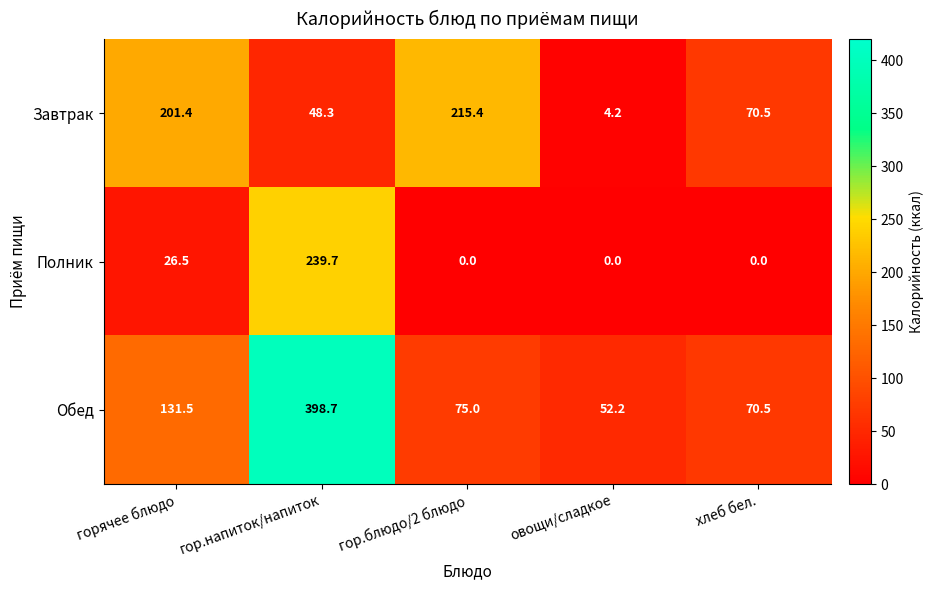

At which category does the chart reach its peak across all series?

гор.напиток/напиток